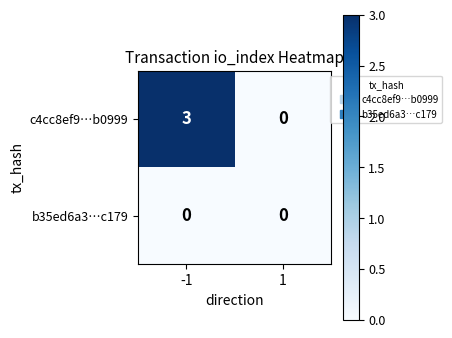

What is the difference between the highest and lowest values at -1?

3